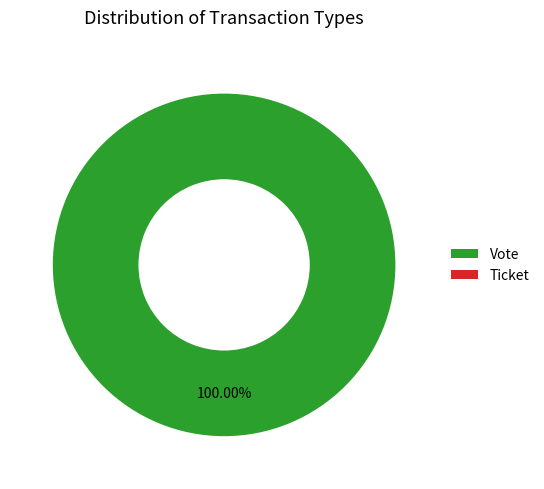

To the nearest percent, what percentage of the pie is Vote?

100%